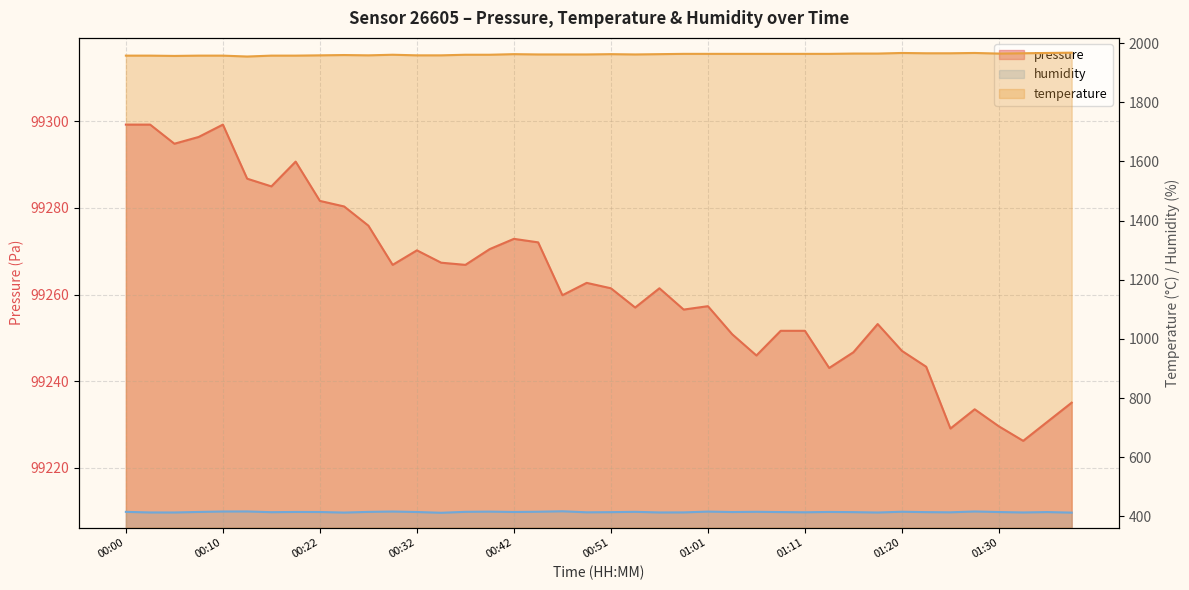

Is the value of humidity at 00:10 greater than the value of temperature at 00:02?

No